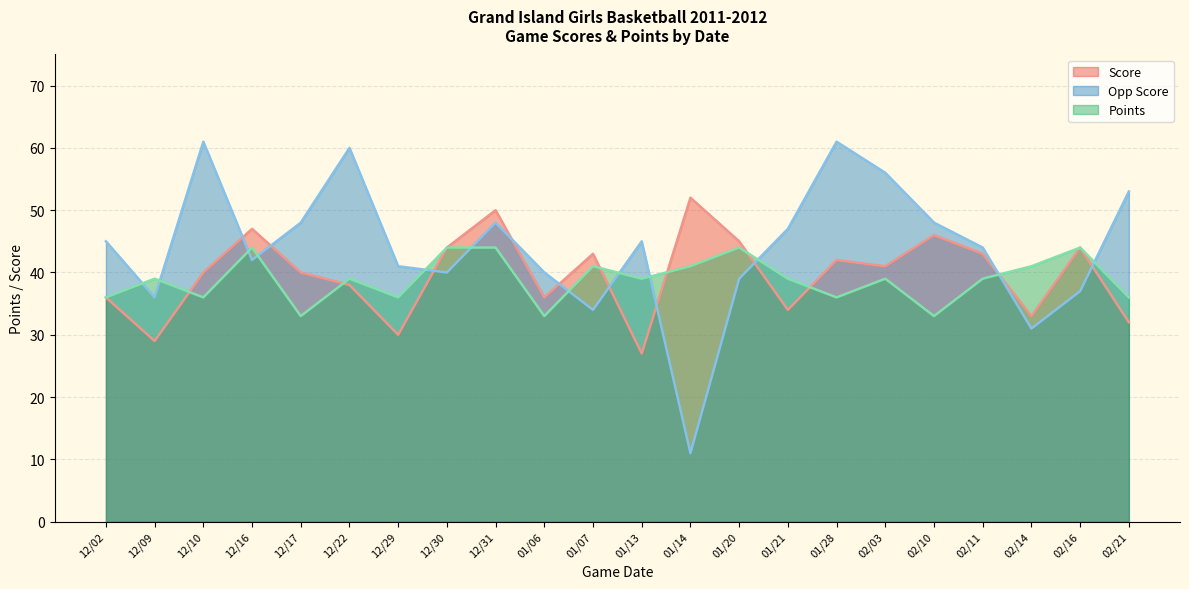

What is the difference between the maximum and minimum values in the Opp Score series?

50